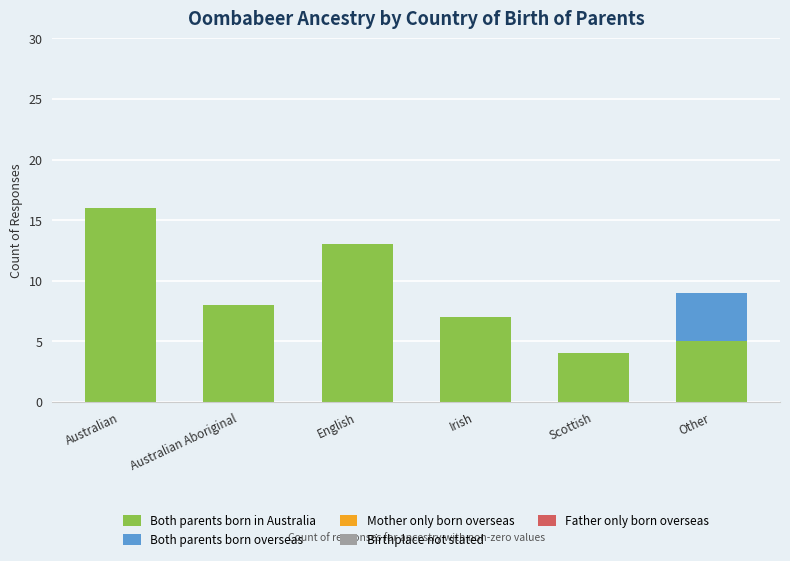

At which category is the sum across all series the highest?

Australian